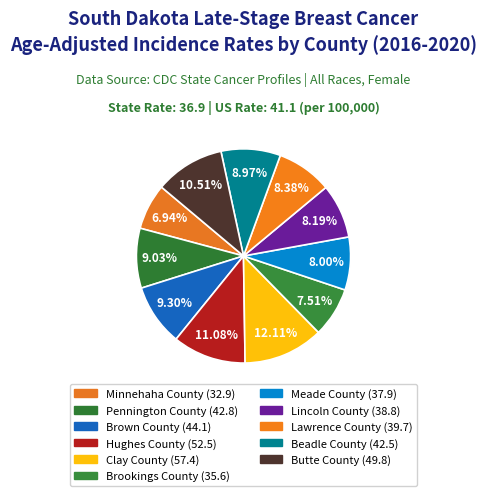

To the nearest percent, what portion does Butte County represent?

11%